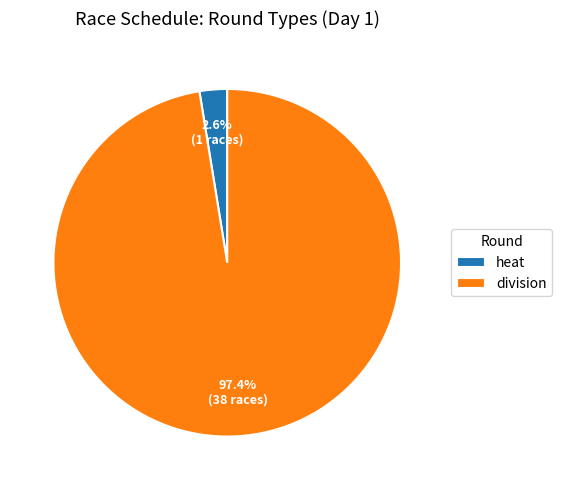

Combined, do heat and division account for over 50%?

Yes